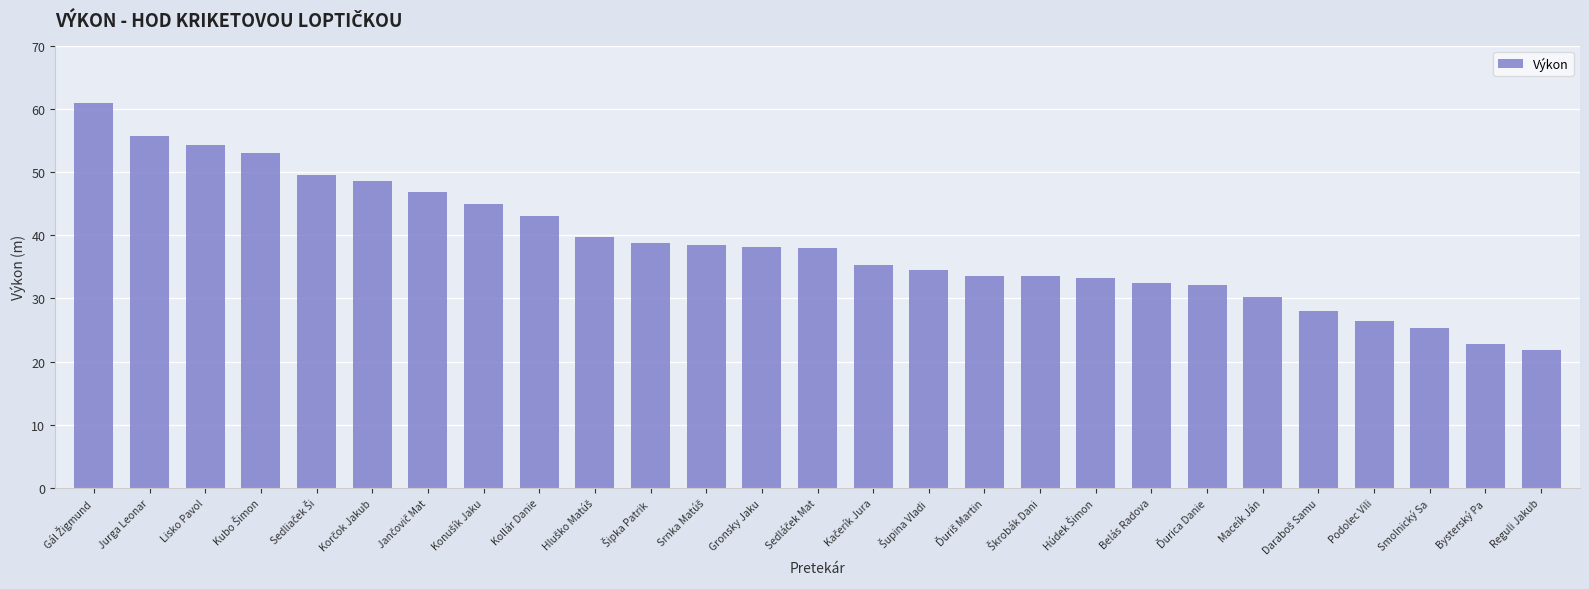

The chart shows a value of 54.2 at Lisko Pavol. True or false?

True